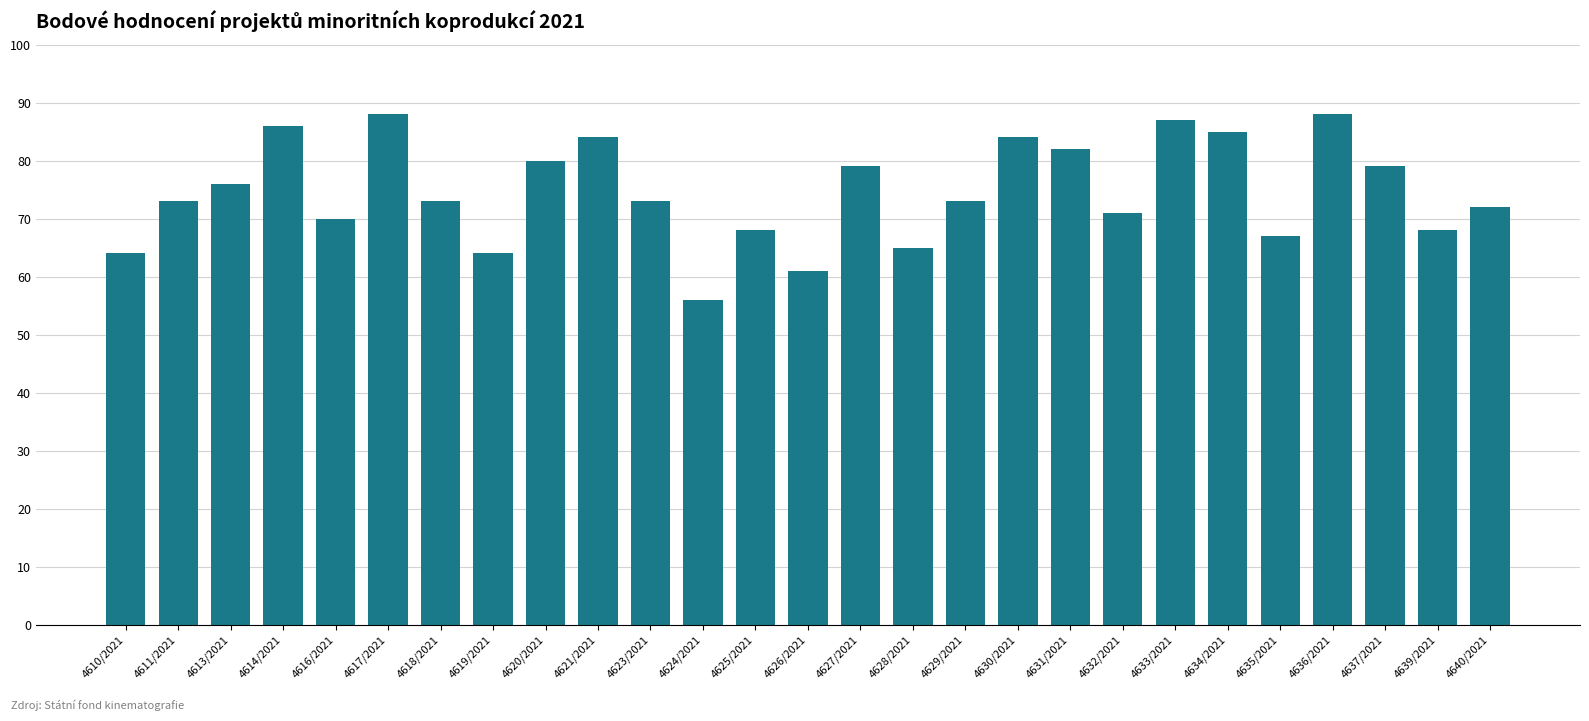

Reading left to right, what are all the values shown in this chart?

64	73	76	86	70	88	73	64	80	84	73	56	68	61	79	65	73	84	82	71	87	85	67	88	79	68	72